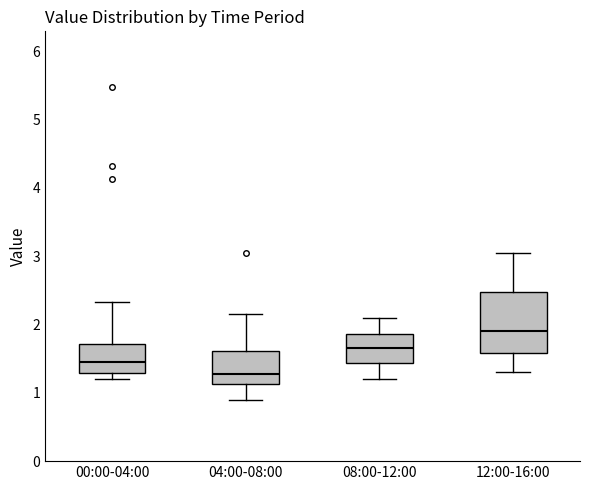

Comparing the boxes themselves (not the whiskers), which one is the tallest?

12:00-16:00